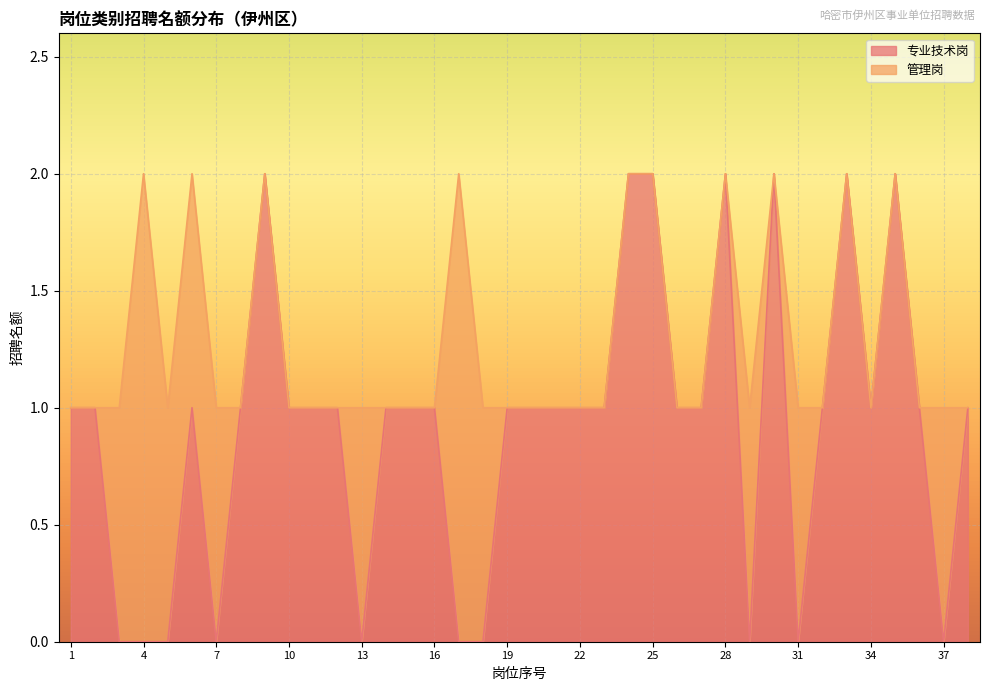

Which has a higher value, 25 or 38?

25